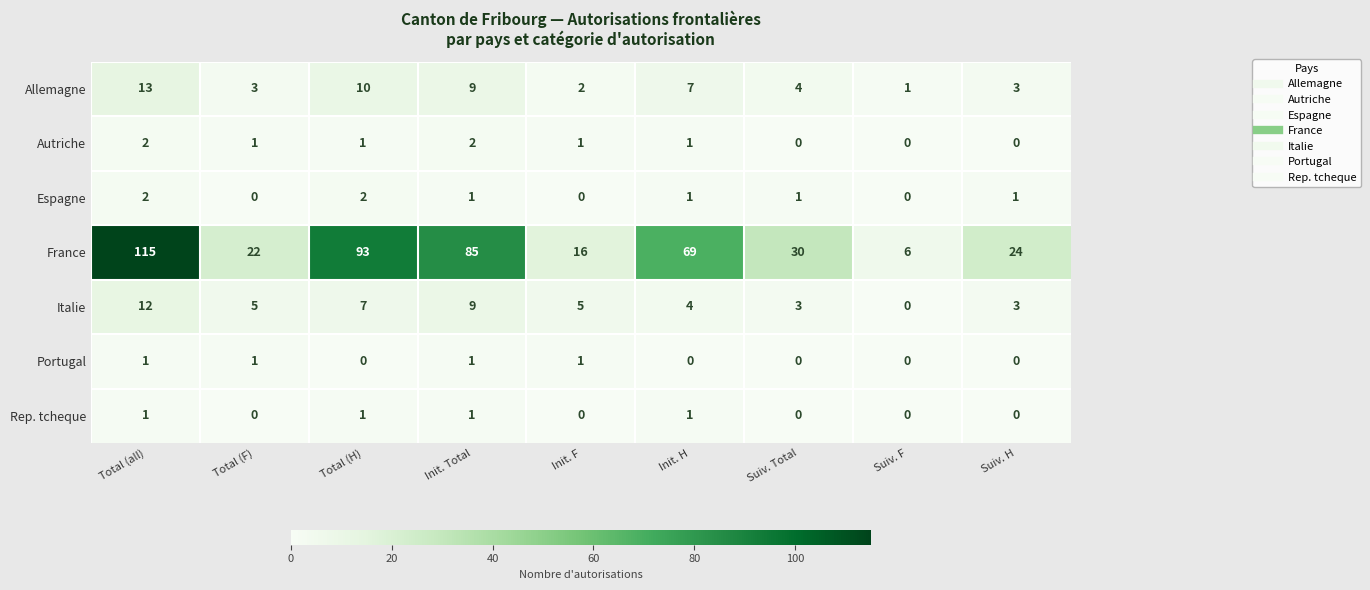

What is the lowest value of the France series?

6